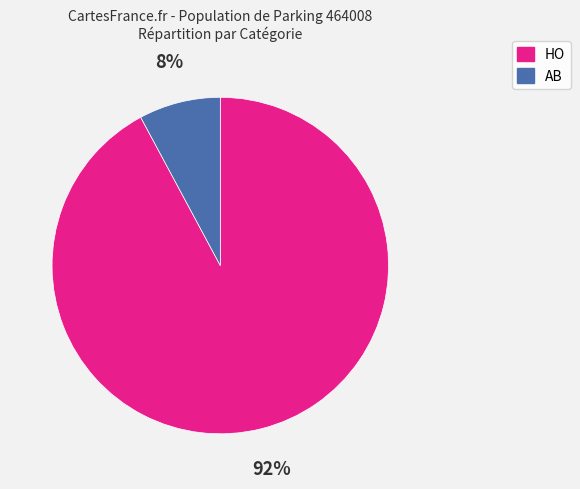

Which category has the smallest portion of the pie?

AB